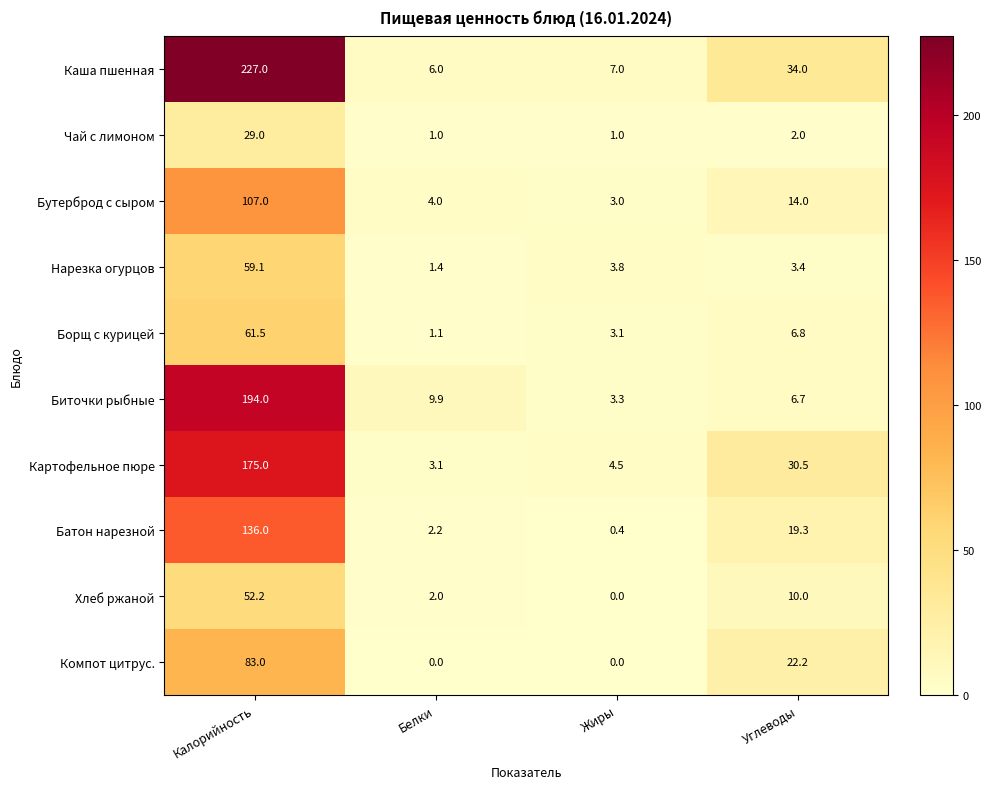

Which series has the largest total across all categories?

Каша пшенная